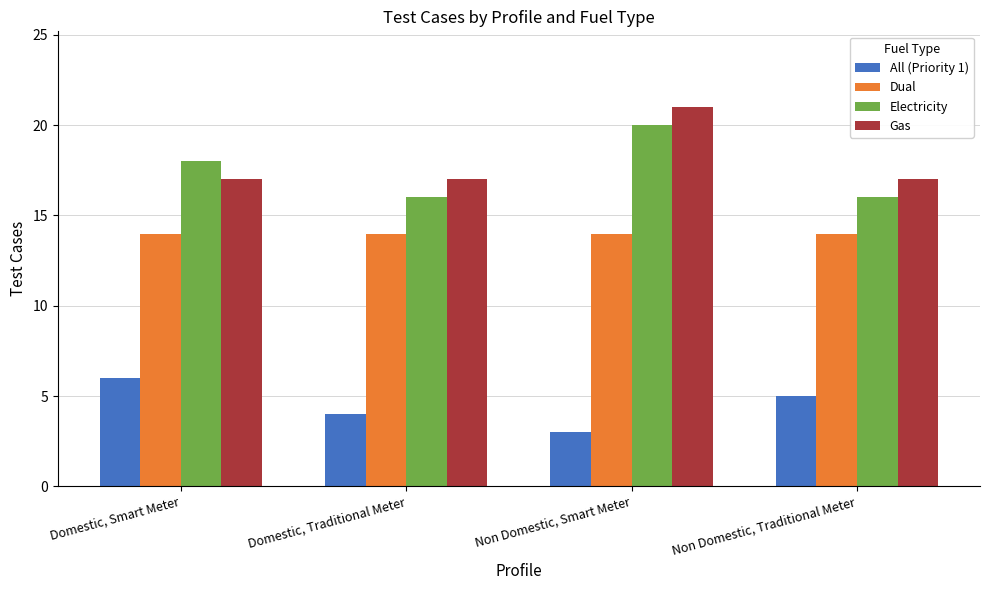

How many groups of bars are there?

4